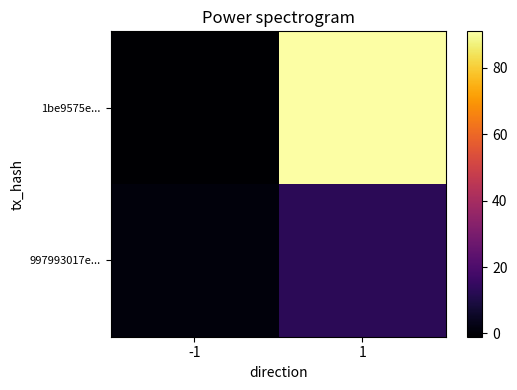

Reading left to right, transcribe all the data shown in this chart.

1be9575e...: -1=-1	1=91
997993017e...: -1=1	1=13